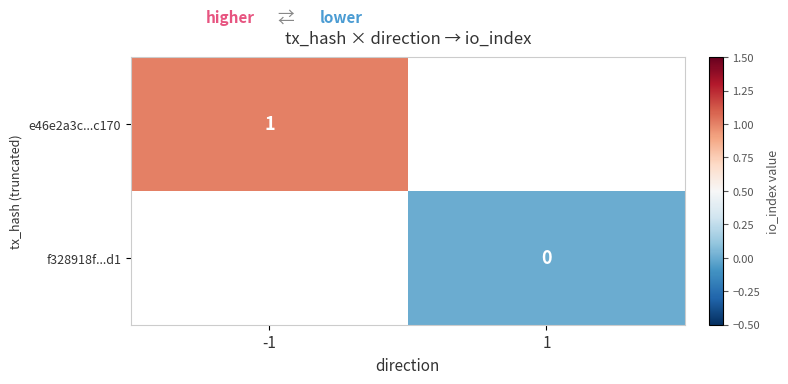

The value of e46e2a3c...c170 at -1 is 1. True or false?

True